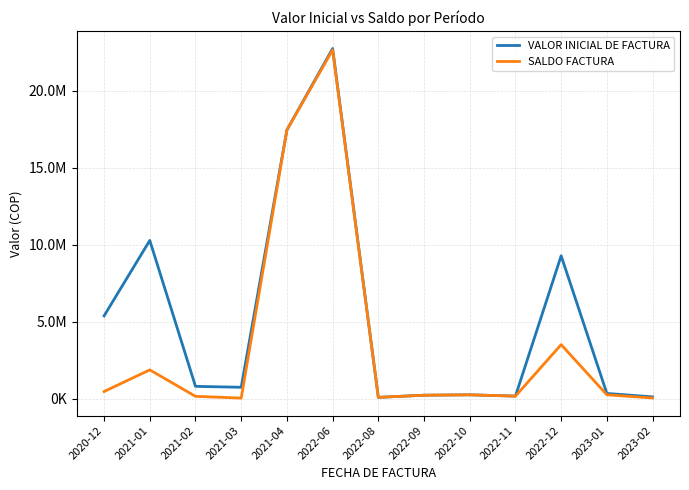

True or false: VALOR INICIAL DE FACTURA has a value of 1290421 at 2021-03.

False